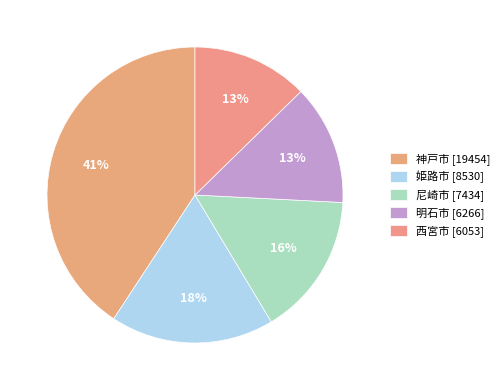

To the nearest percent, what percentage of the pie is 姫路市?

18%